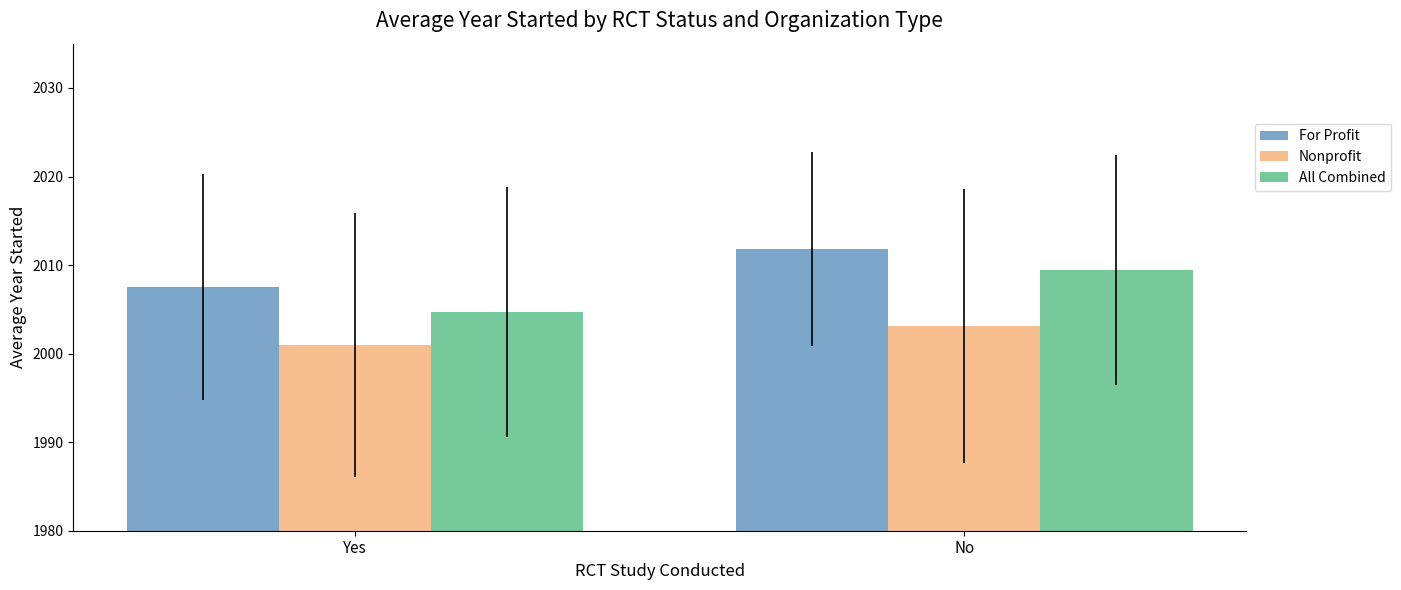

List the labels in order of All Combined value, largest first.

No, Yes